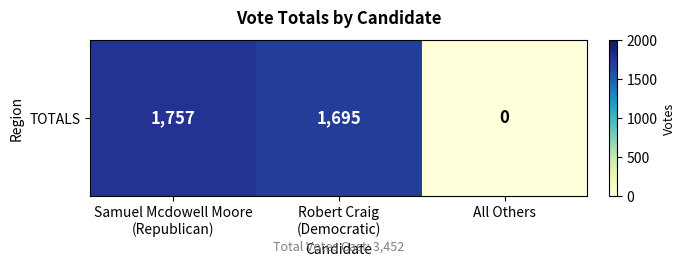

How many values are above zero?

2